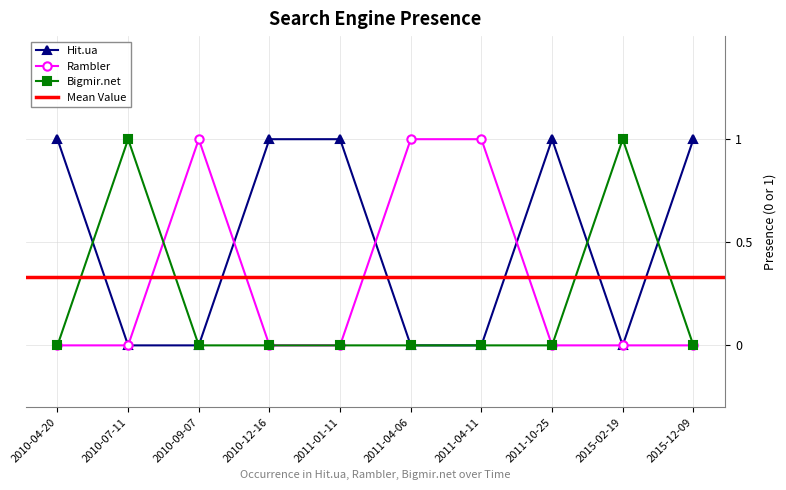

Is this an area chart (filled region under the line)?

No